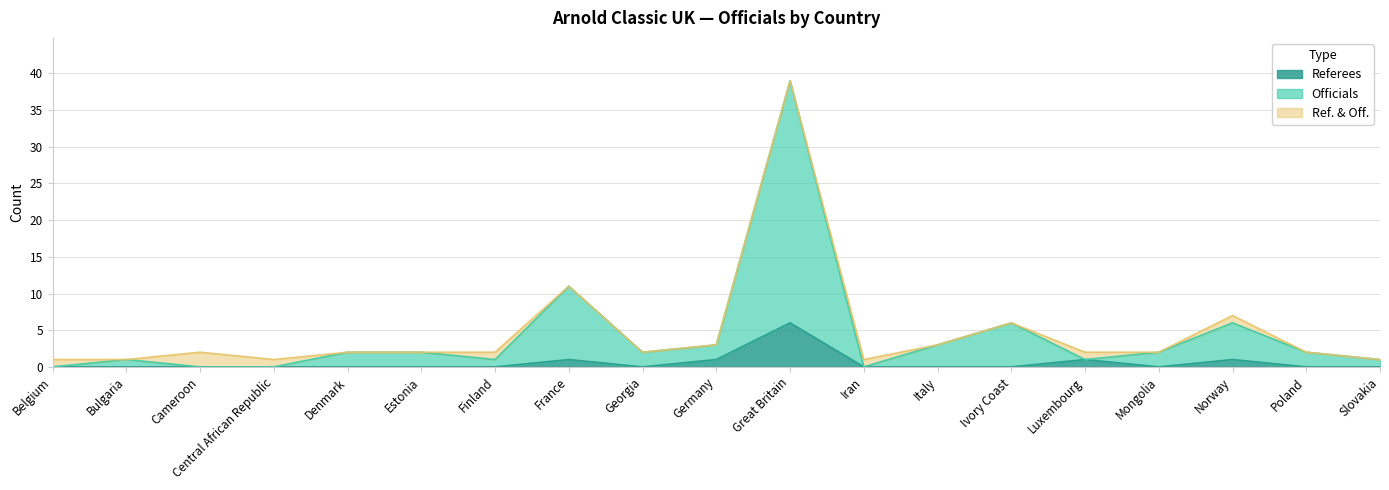

What is the greatest value displayed?

39